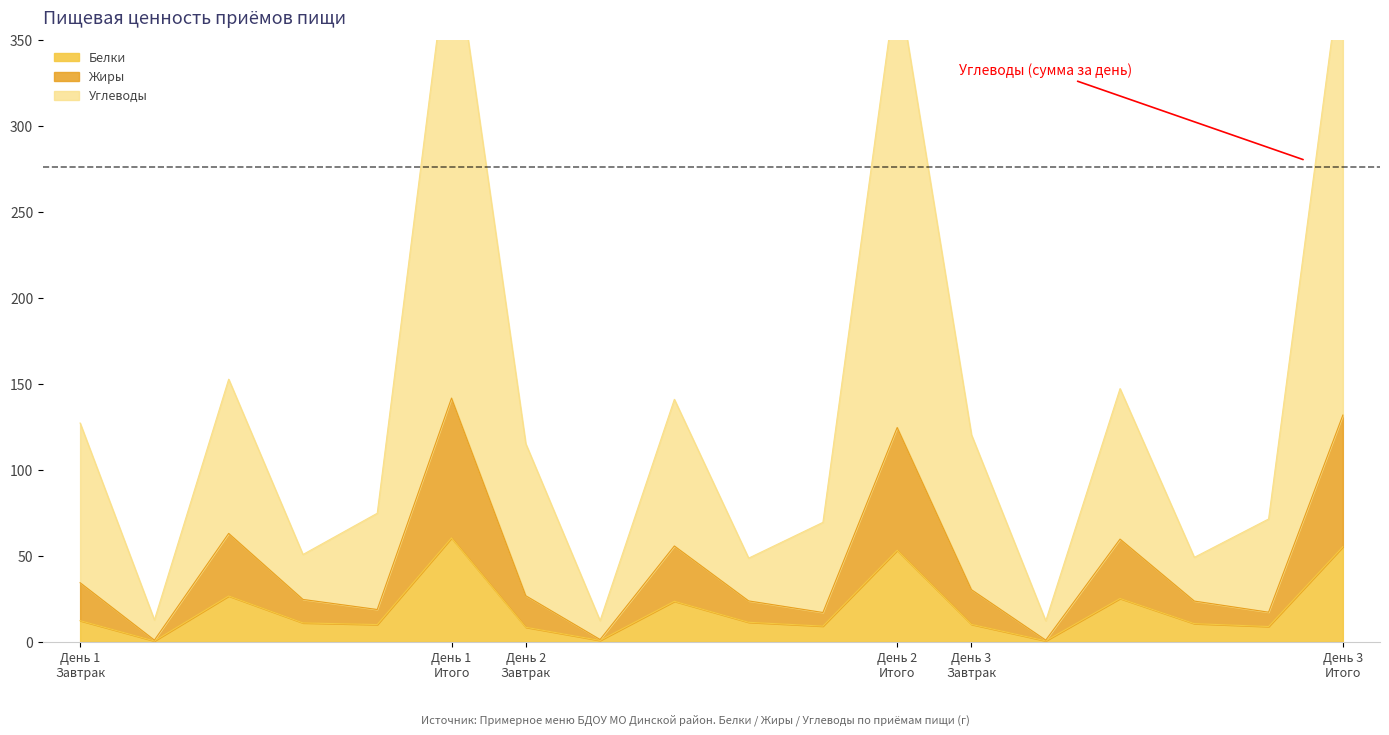

Reading right to left, what are all the values shown in this chart?

Белки: 55.3	8.9	10.6	25.2	0.5	10.1	53.2	9.1	11.3	23.6	0.8	8.4	60.4	10.0	11.0	26.6	0.5	12.3
Жиры: 131.9	17.2	23.7	59.7	1.0	30.3	124.7	17.0	23.8	55.7	1.3	26.8	141.8	18.8	24.6	63.0	1.0	34.3
Углеводы: 400.5	71.4	49.1	147.3	12.2	120.4	386.7	69.5	48.7	141.1	12.3	115.2	418.3	74.8	50.8	152.8	12.7	127.3